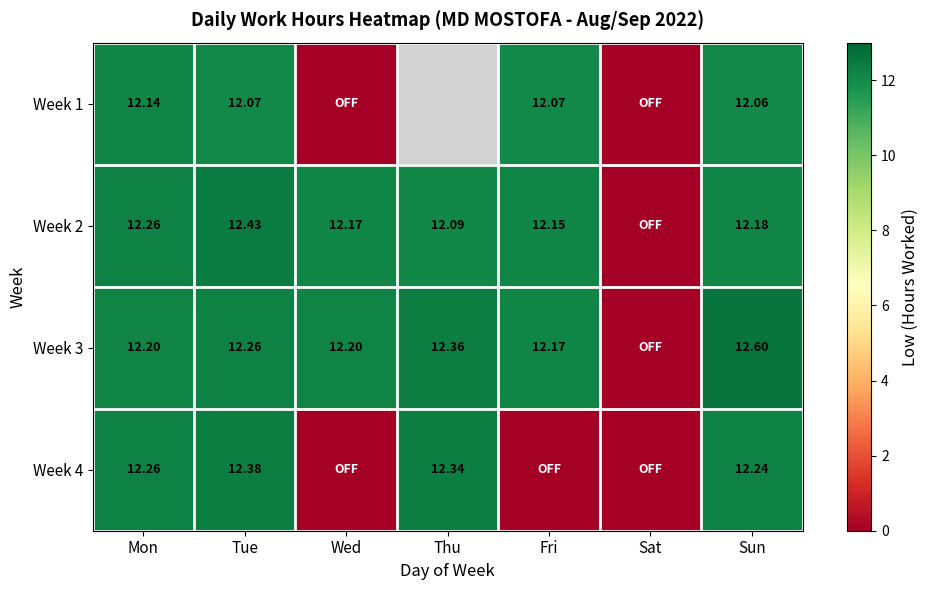

At which label does Week 4 first exceed 12?

Mon